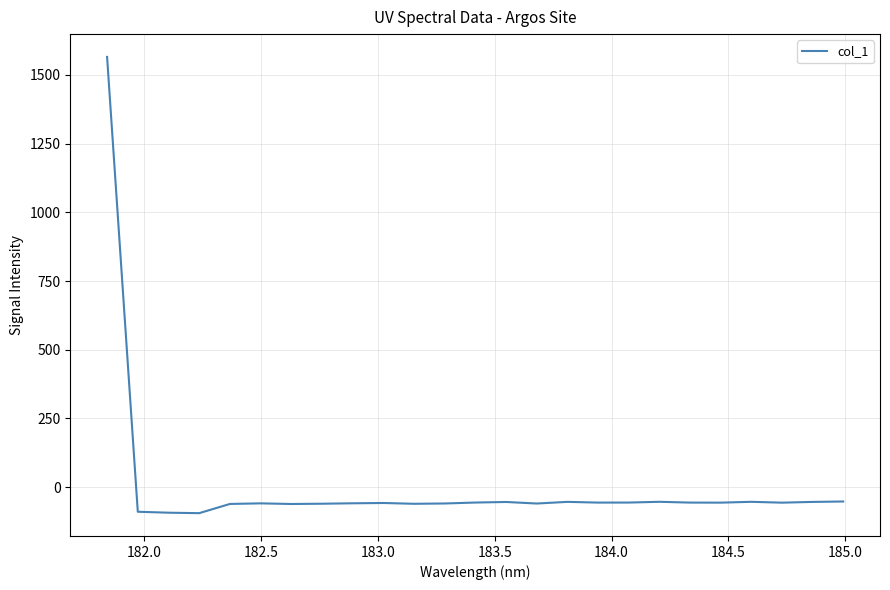

What is the maximum value shown in the chart?

1565.5